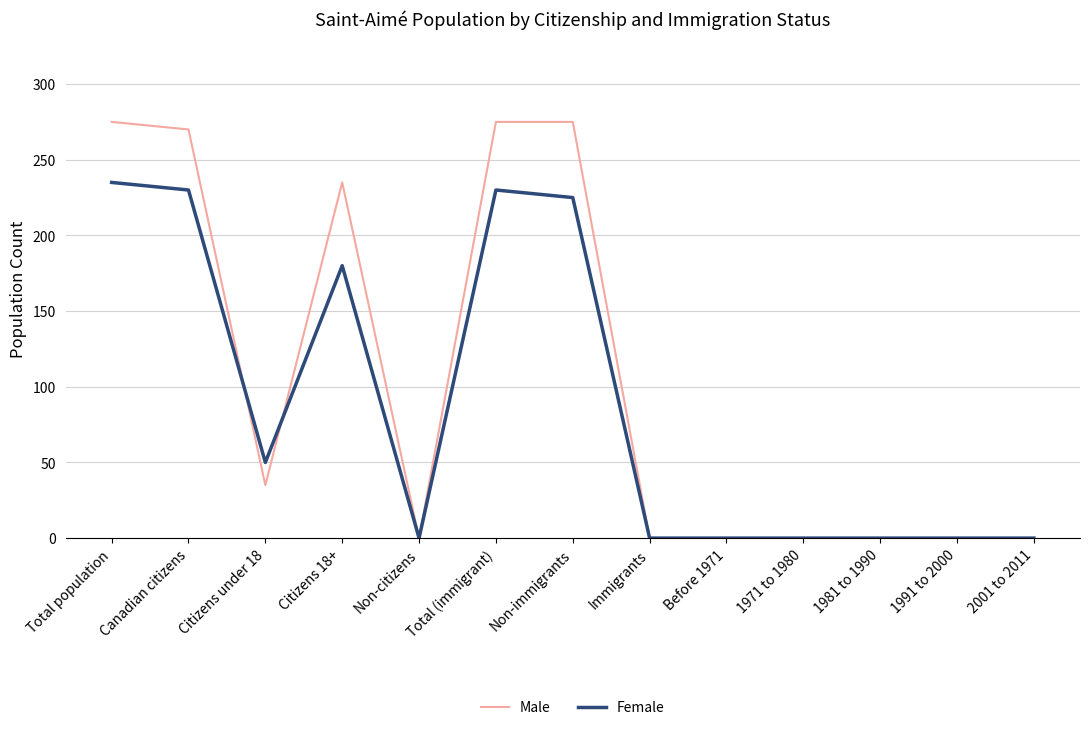

At which label is Female closest to 117?

Citizens 18+